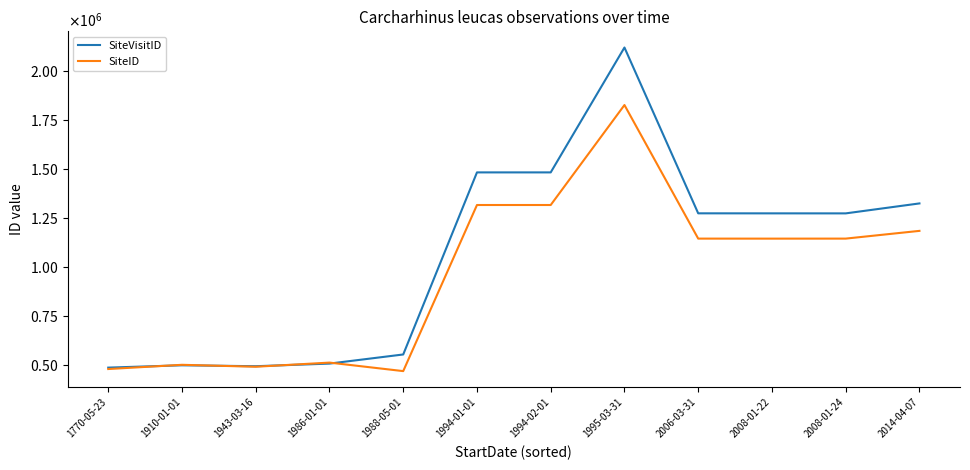

Does the chart display data point markers on the line(s)?

No